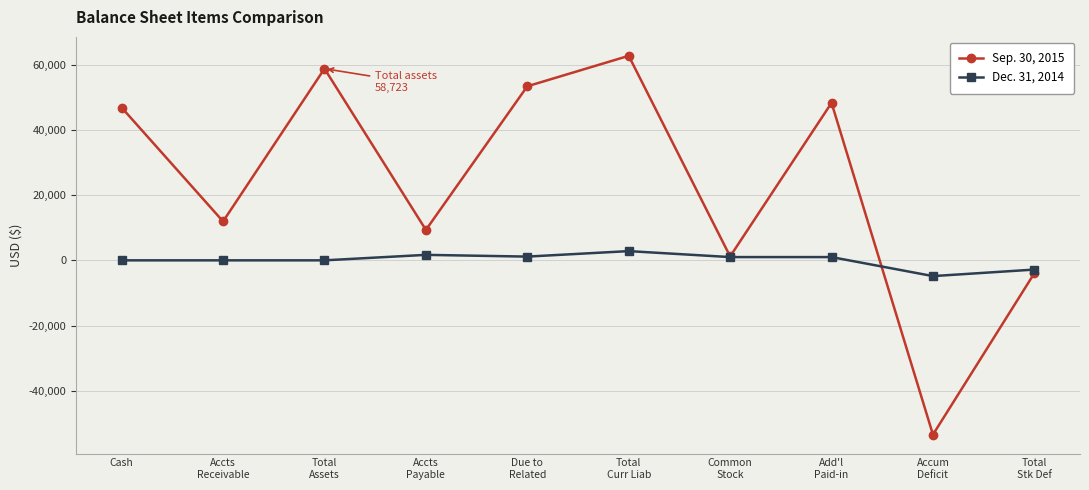

What is the maximum value shown in the chart?

62660